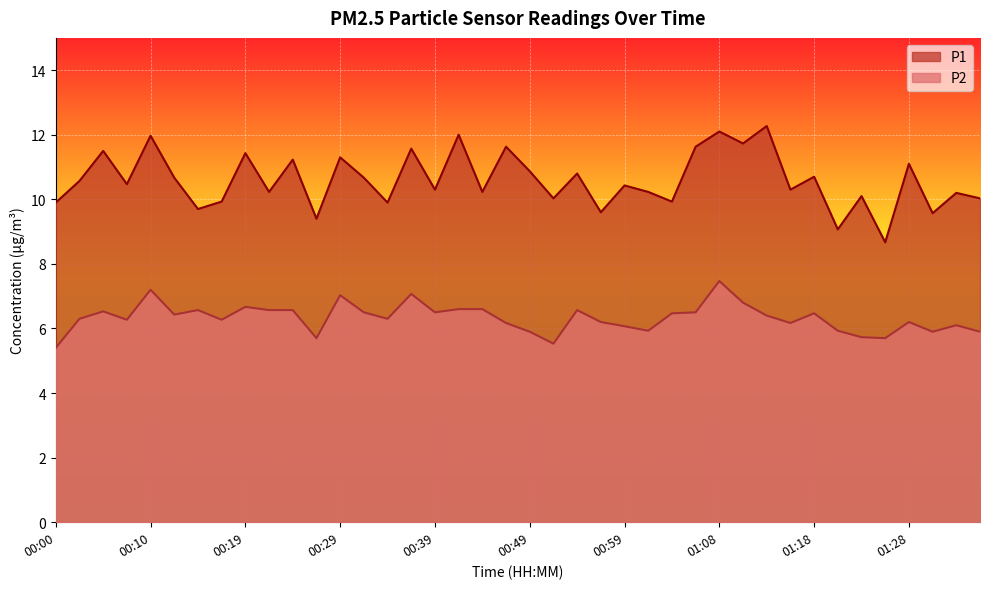

In P2, how many points are lower than both neighbors (excluding endpoints)?

11